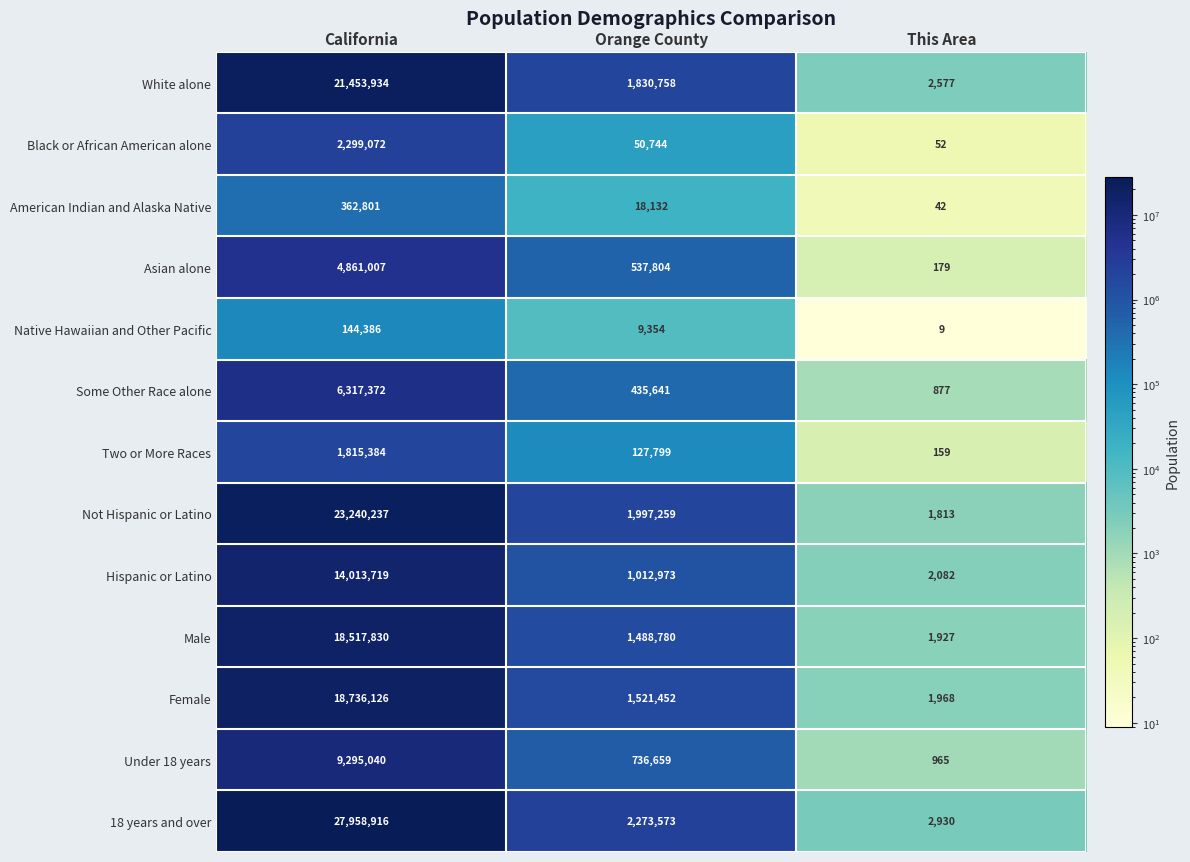

Which series has the largest total across all categories?

18 years and over